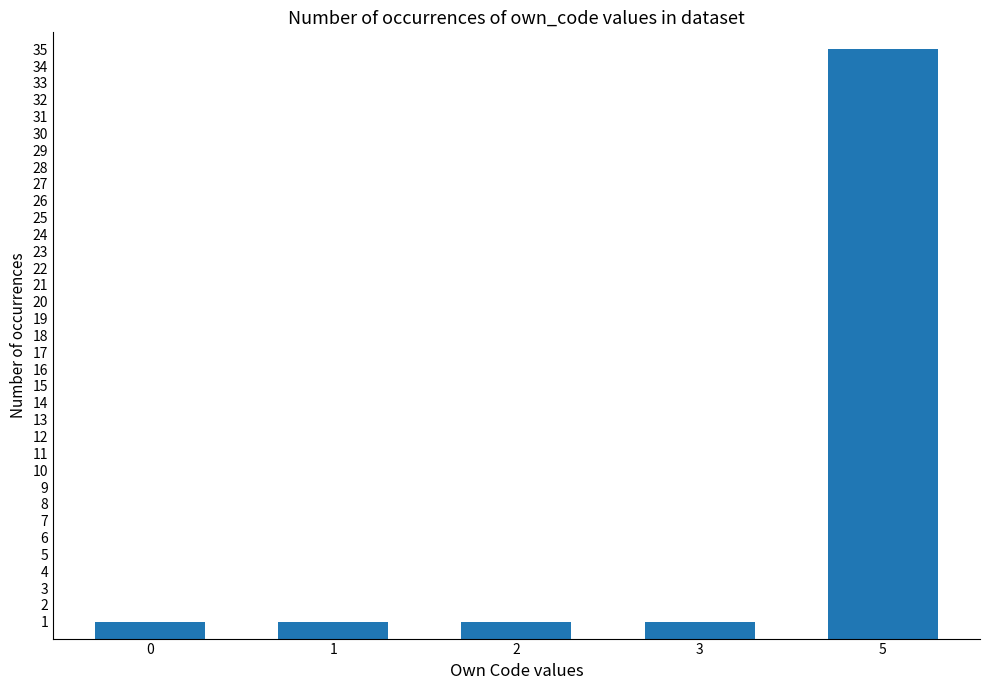

What is the difference between the maximum and minimum values?

34